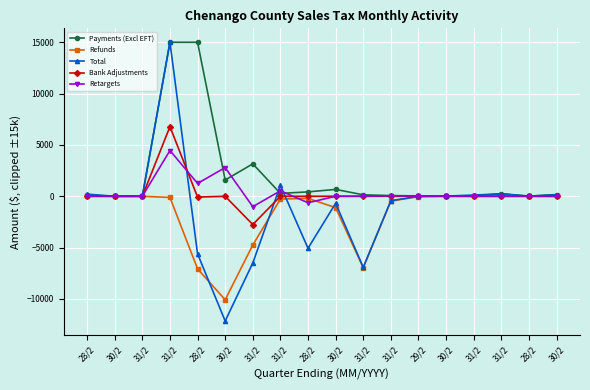

At how many categories does at least one series exceed 12959?

2